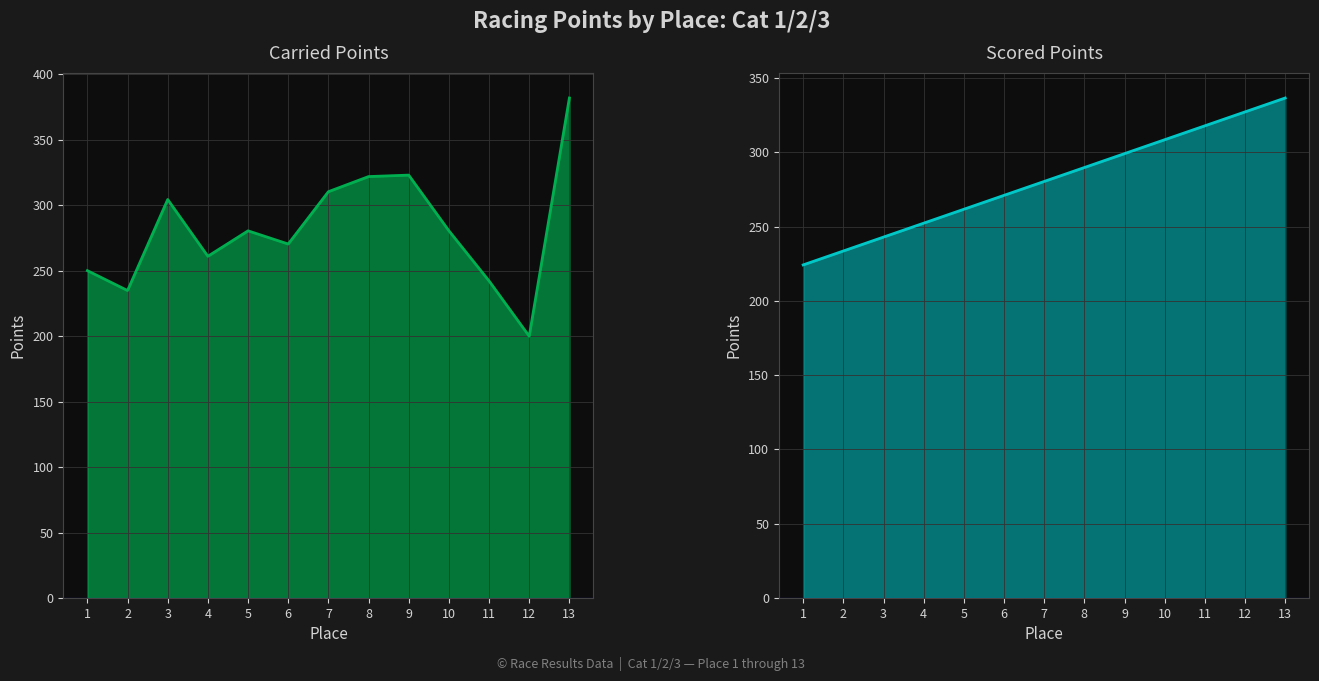

What is the value of the Carried Points point at the 5th from the left?

280.5